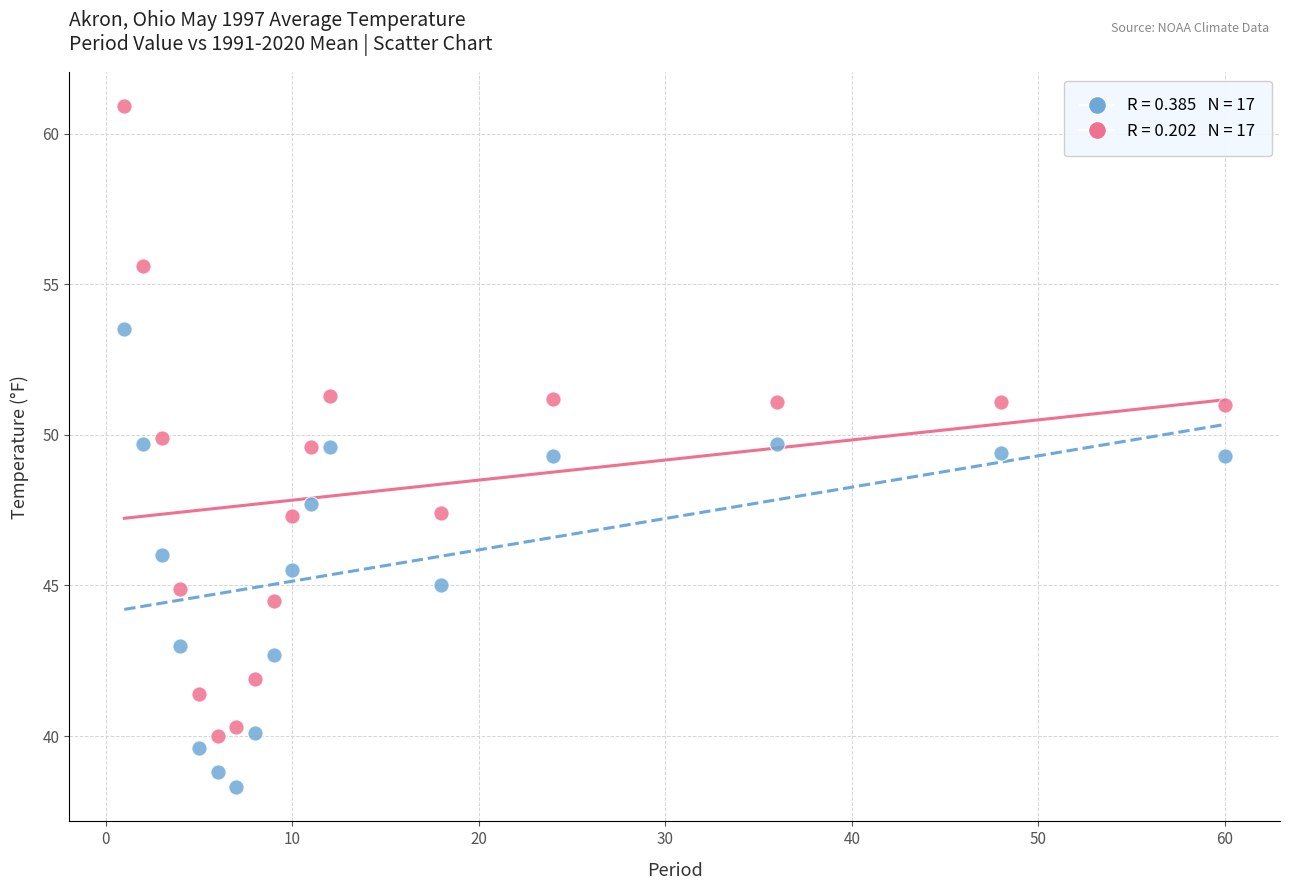

Across all data points, what is the range of Y values (max minus min)?

22.6